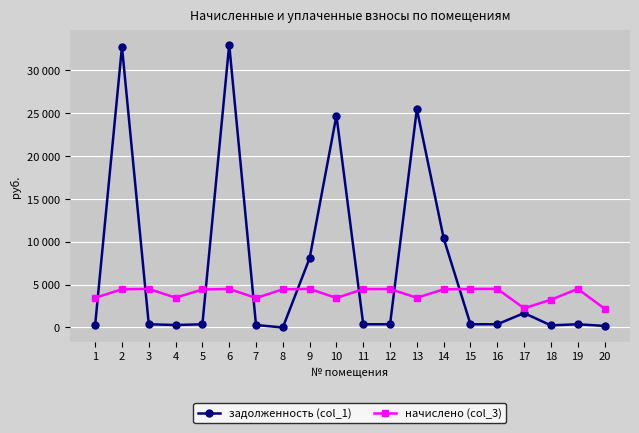

Reading right to left, list all the values displayed in this chart.

задолженность (col_1): 183.7	375.3	245.2	1683.0	375.3	374.3	10411.4	25493.3	374.3	373.3	24731.5	8091.6	0.0	286.9	33017.8	369.6	289.8	375.1	32782.4	288.4
начислено (col_3): 2204.9	4503.7	3235.6	2243.5	4503.7	4491.4	4449.8	3470.0	4492.1	4479.7	3442.4	4504.4	4452.7	3442.4	4494.2	4435.2	3477.4	4501.6	4462.2	3460.7